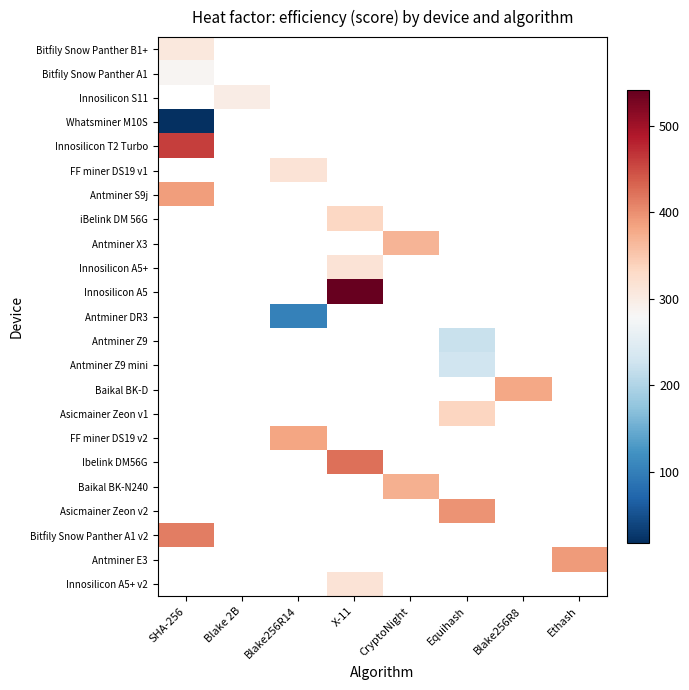

Which label corresponds to the smallest value in the chart?

SHA-256